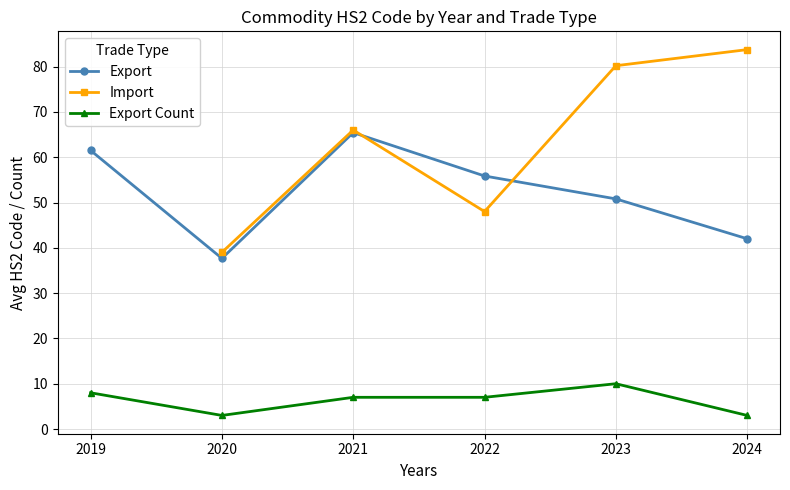

What is the difference between the highest and lowest values at 2021?

59.0